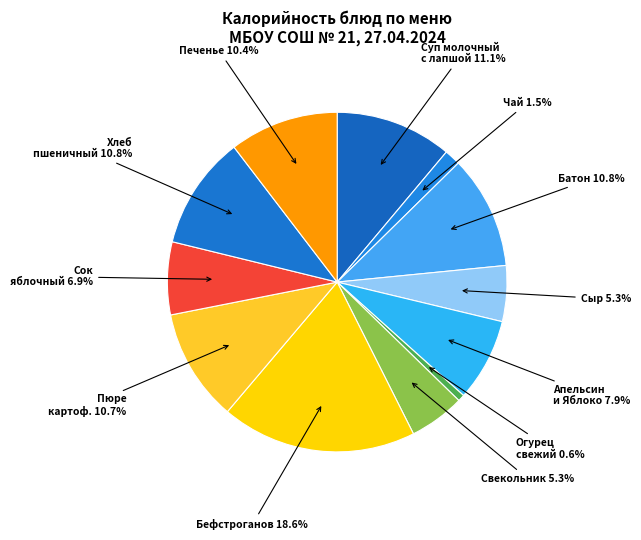

To the nearest percent, what is the difference between the largest and smallest slice percentages?

18%